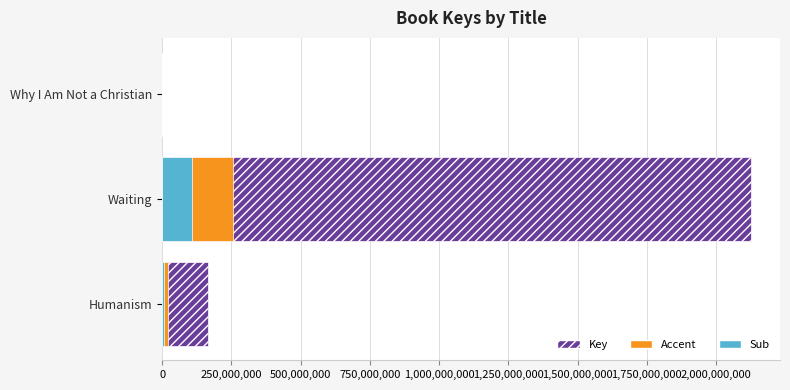

List the series in order of their peak value, highest first.

Key, Accent, Sub